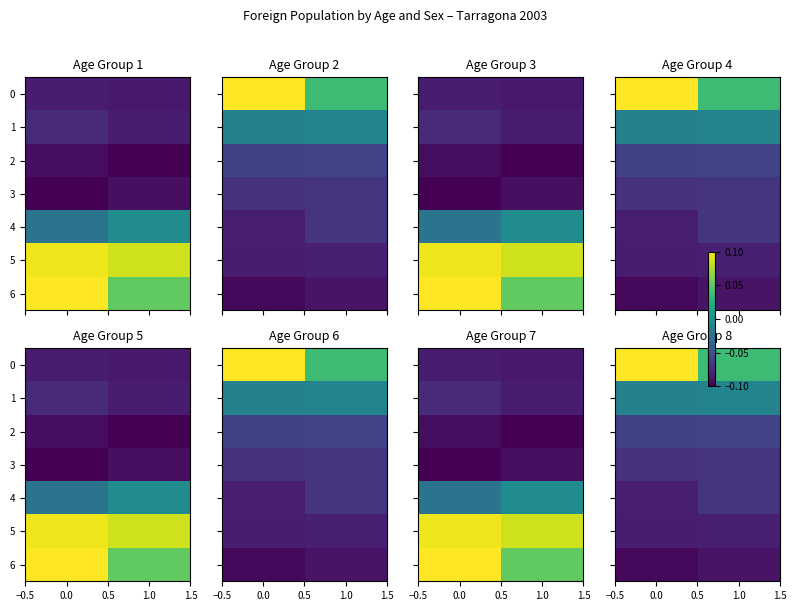

What is the total value across all series at 0.0?

-0.3